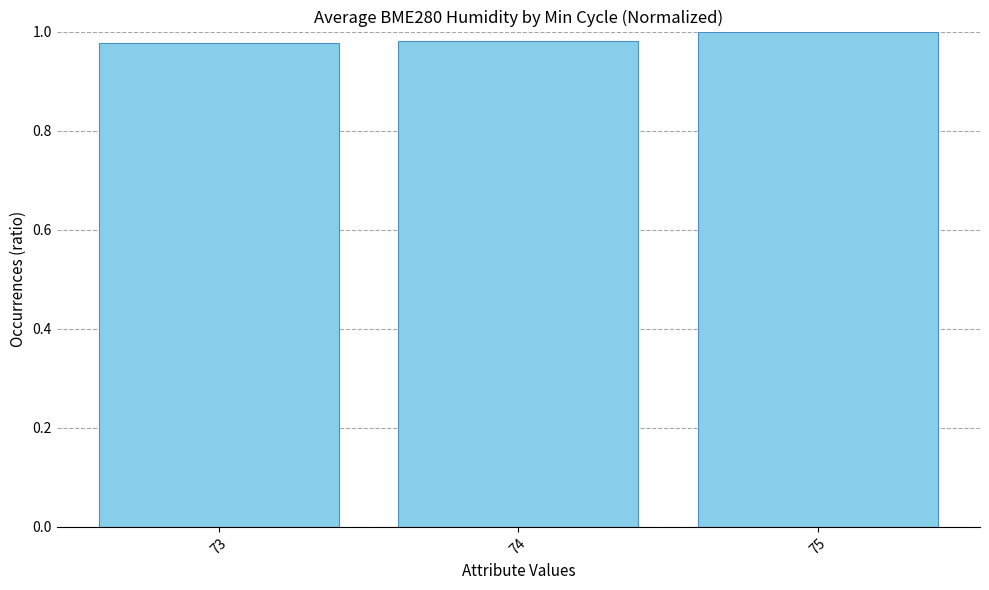

The chart shows a value of 1.7 at 75. True or false?

False